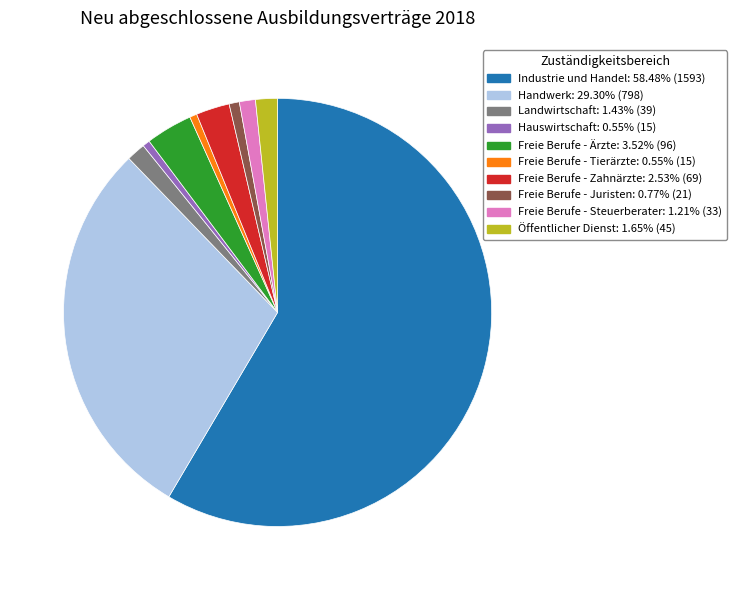

Which has a higher value, Freie Berufe - Tierärzte or Industrie und Handel?

Industrie und Handel